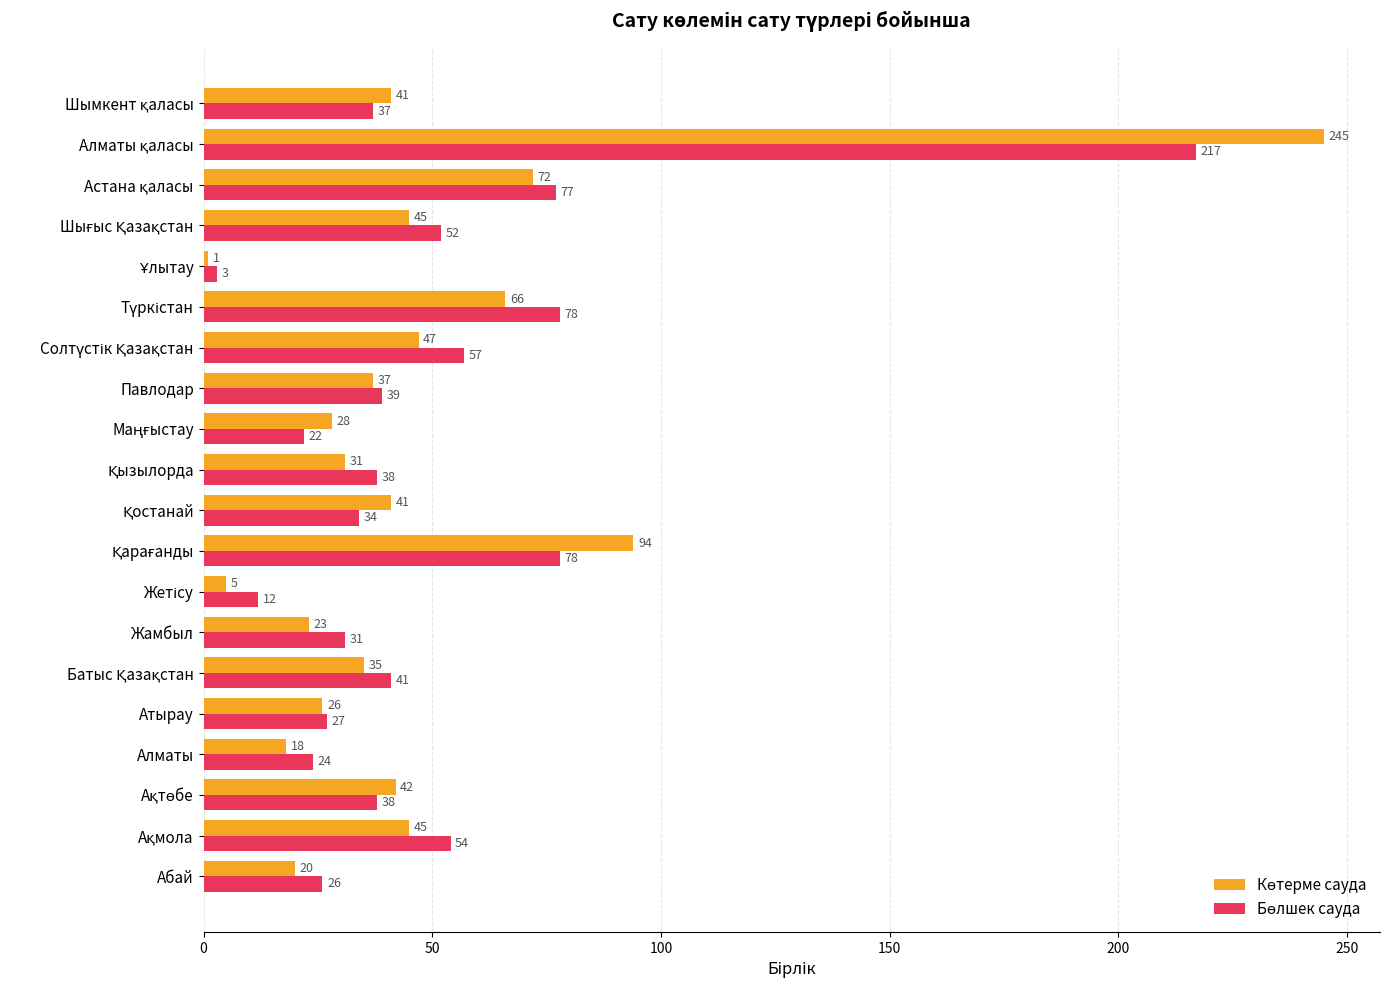

What is the difference between the maximum and minimum values in the Бөлшек сауда series?

214